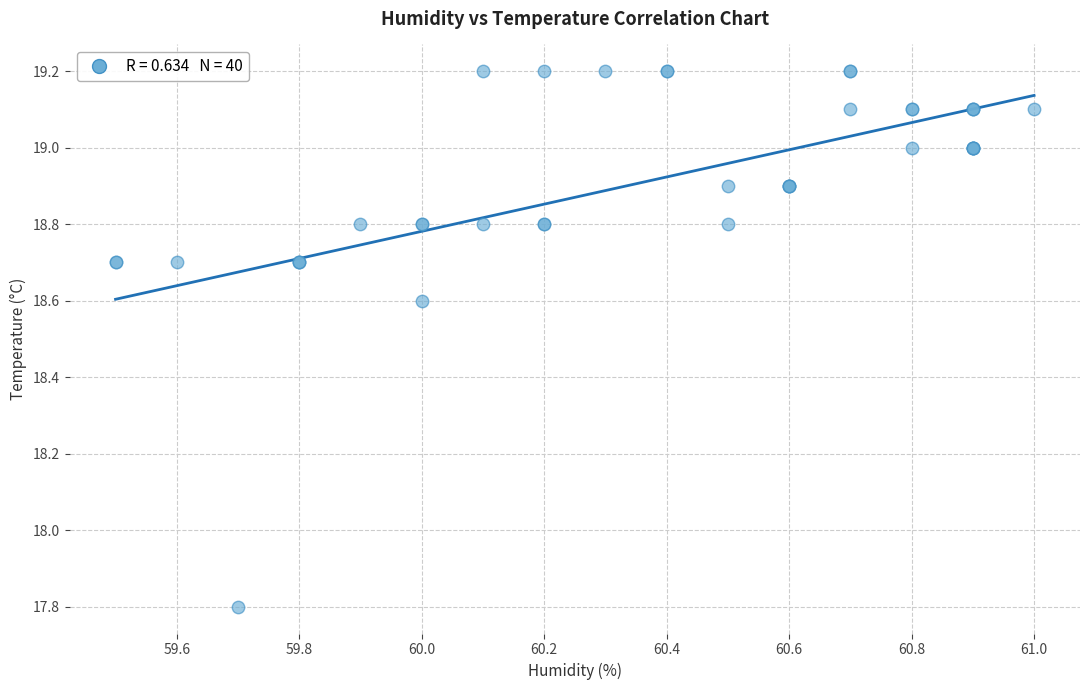

What Y value in the scatter plot is closest to 18?

17.8